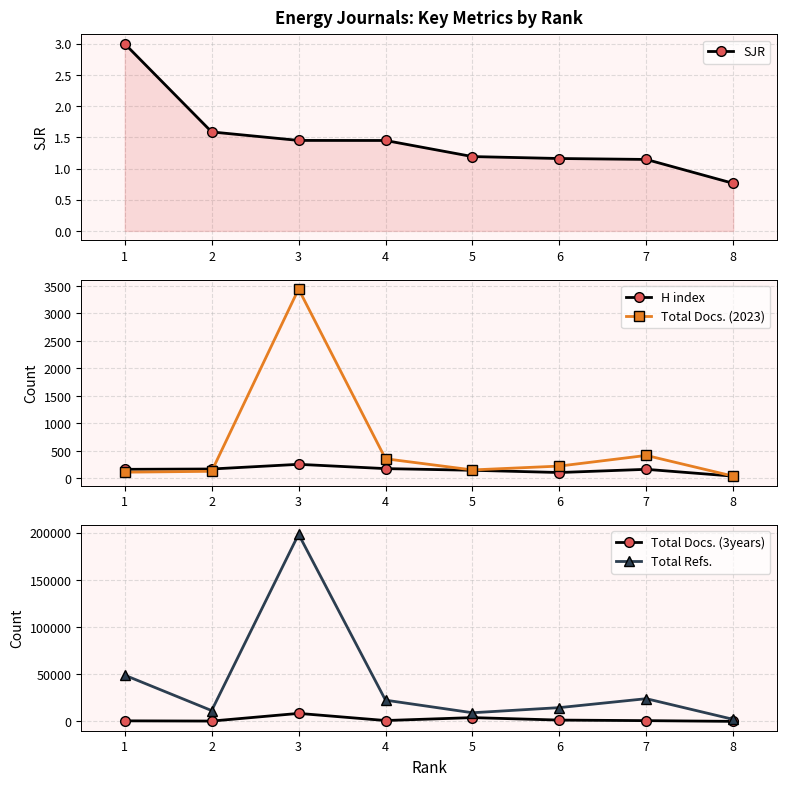

Which series has the largest total across all categories?

Total Refs.